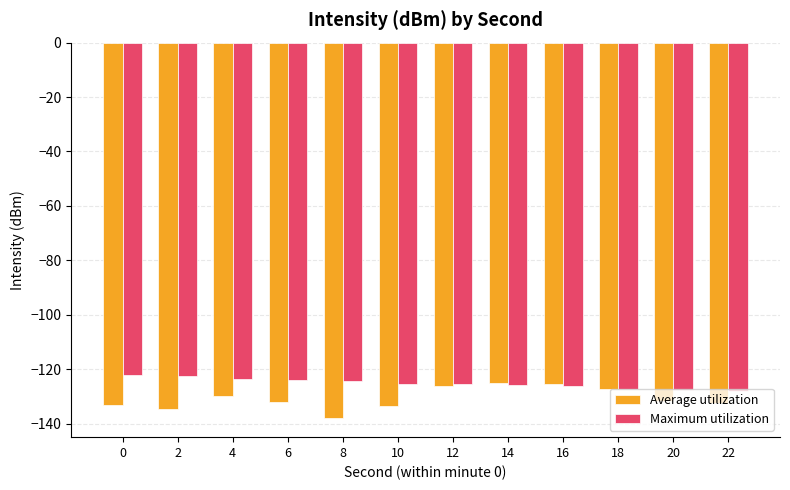

True or false: Average utilization has a value of -197.9 at 4.

False